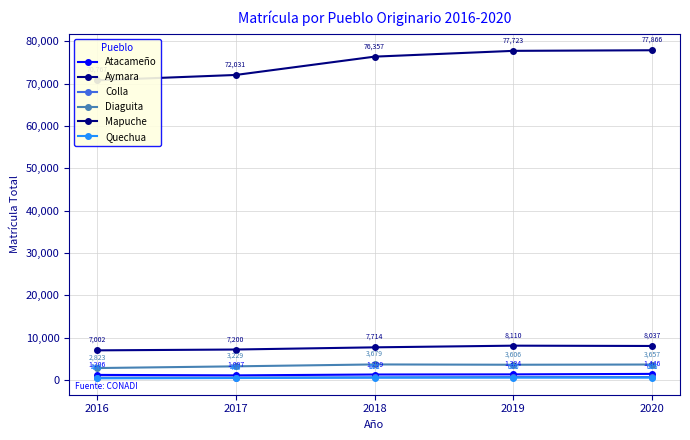

Where does the Colla series first go above 616?

2019